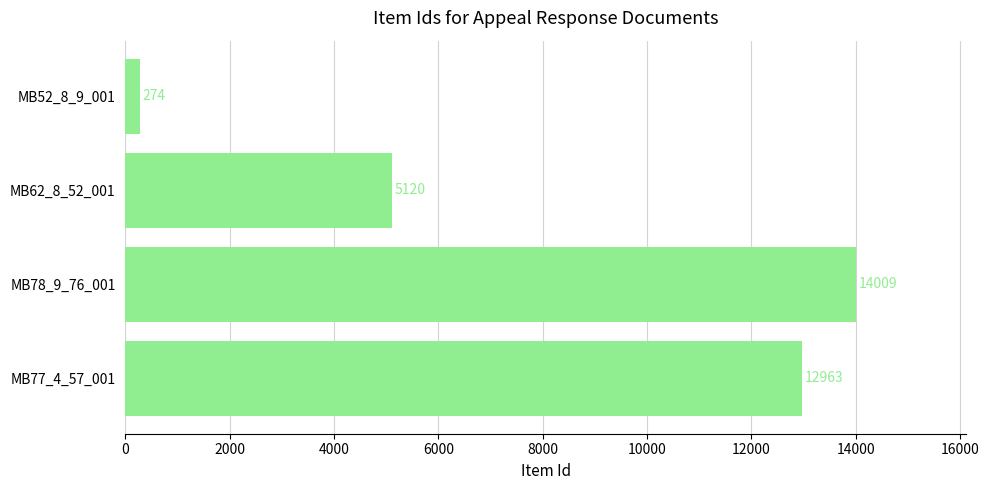

Count the number of data series in this chart.

1